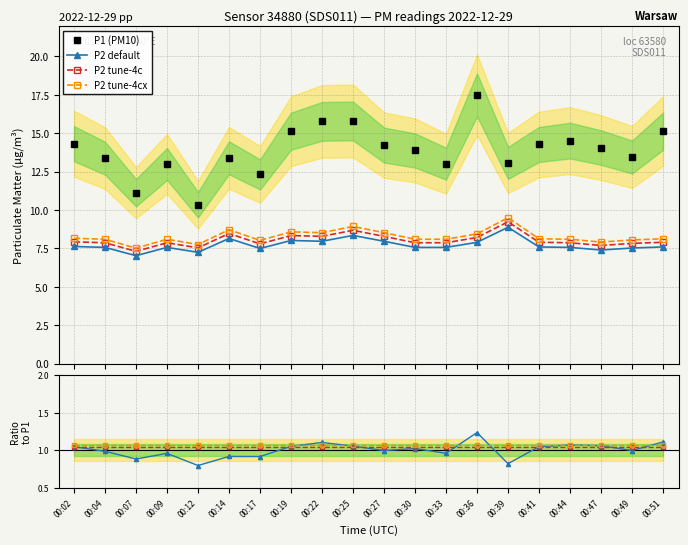

True or false: P2 default has more than 2 interior local peaks.

True